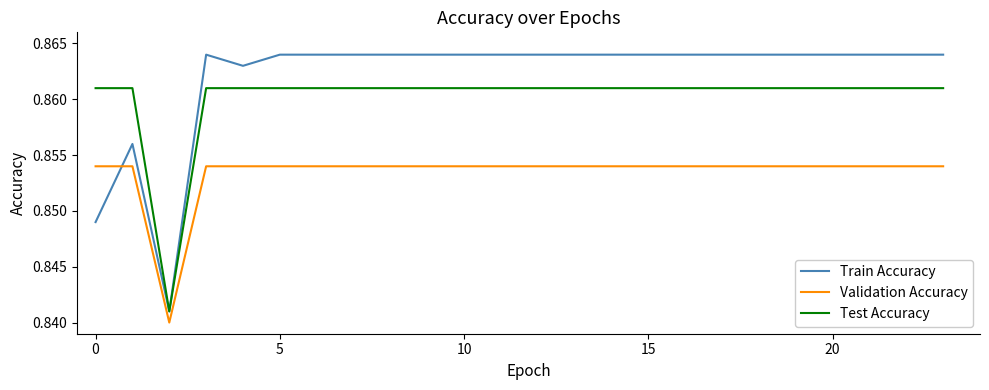

List the series in order of their overall mean, lowest first.

Validation Accuracy, Test Accuracy, Train Accuracy